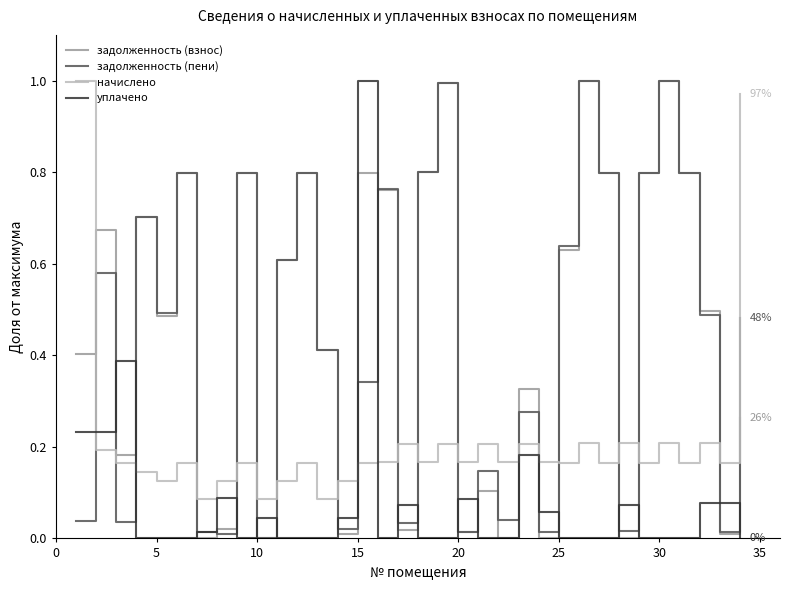

The value of задолженность (пени) at 30 is 0.6. True or false?

False